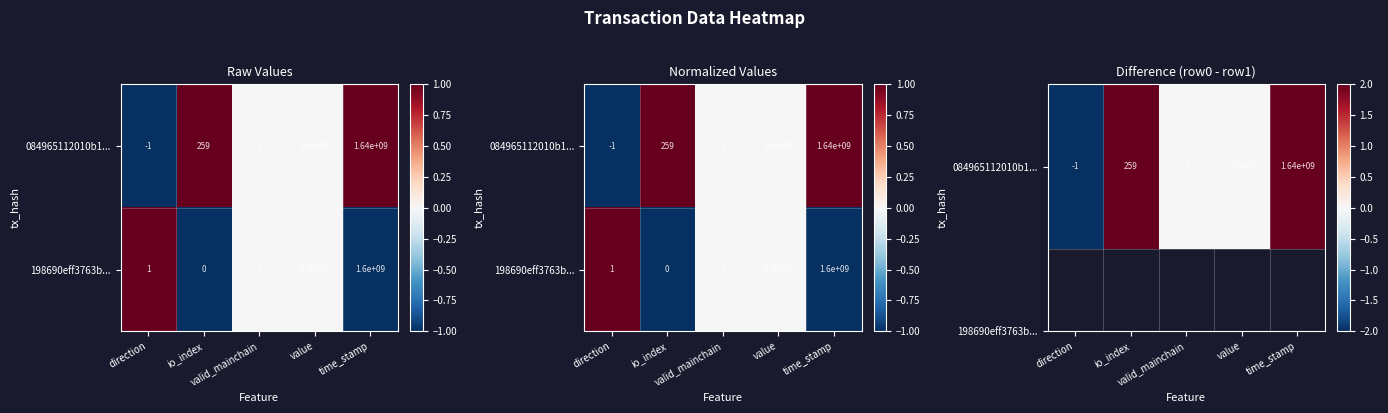

Is it true that 084965112010b1... equals 2 at valid_mainchain?

False